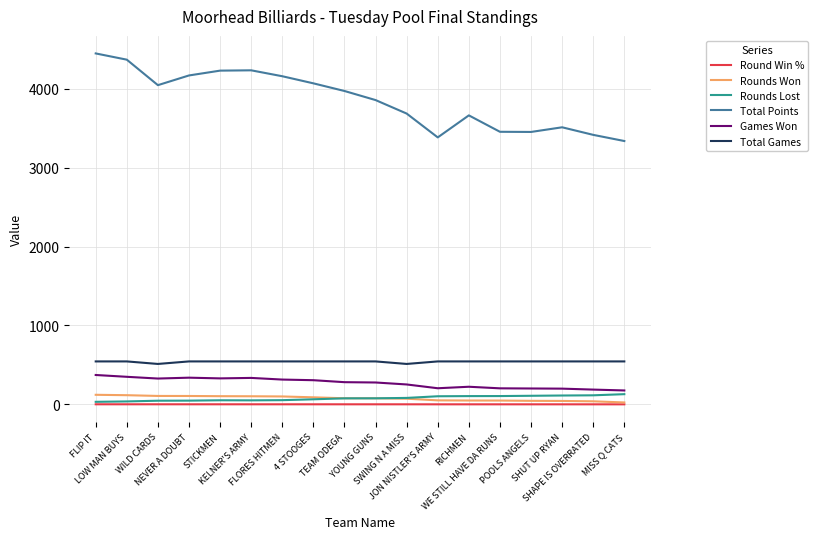

True or false: Rounds Won and Total Games intersect in this chart.

False